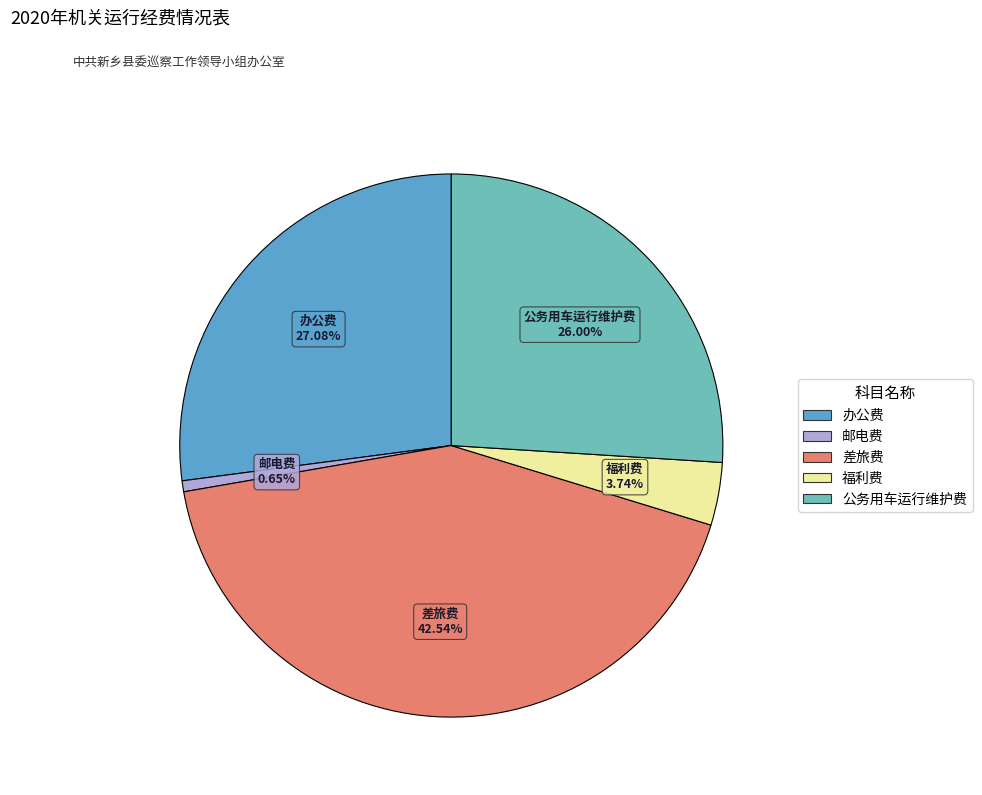

What percentage is the 公务用车运行维护费 slice, to the nearest percent?

26%